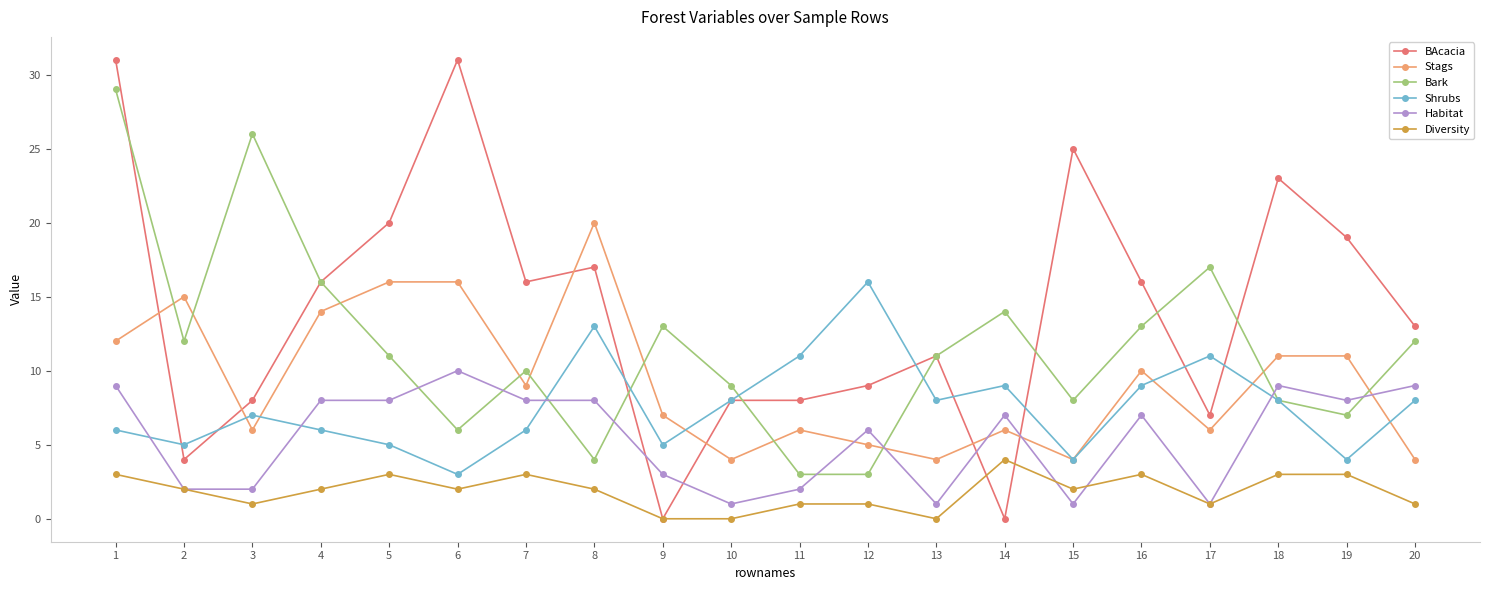

What is the value of the Shrubs point at the 1st from the left?

6